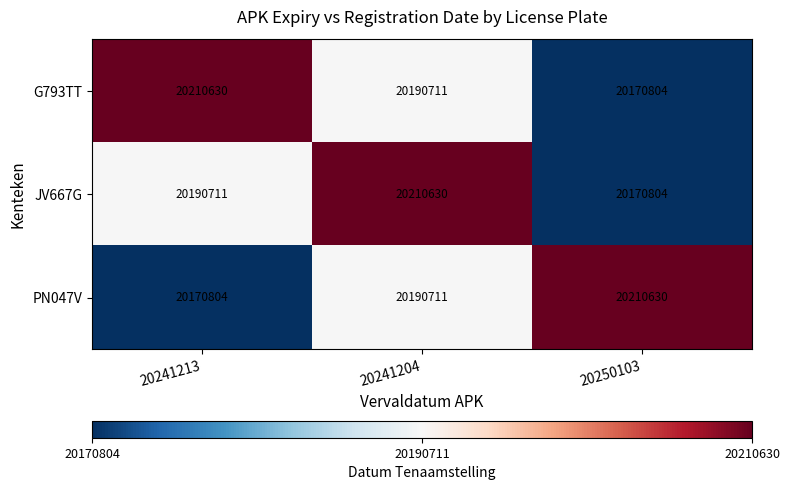

Is it true that PN047V equals 20170804 at 20241213?

True